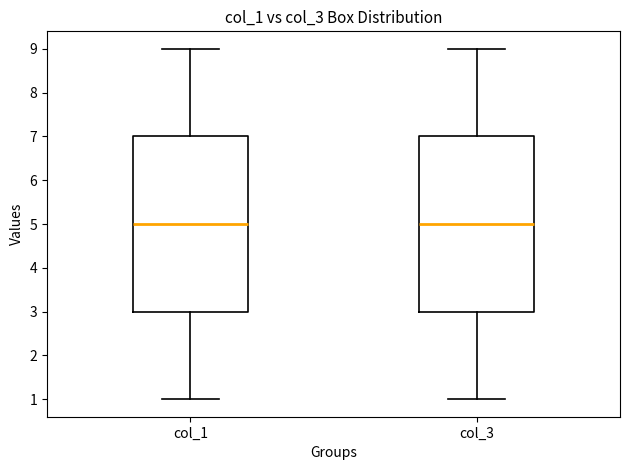

Reading left to right, read every box against the y-axis: the position of its median line, the range the box covers, and the ends of its whiskers. The values are not printed on the chart, so give them approximately, as read against the axis.

col_1: median 5, box 3 to 7, whiskers 1 to 9
col_3: median 5, box 3 to 7, whiskers 1 to 9